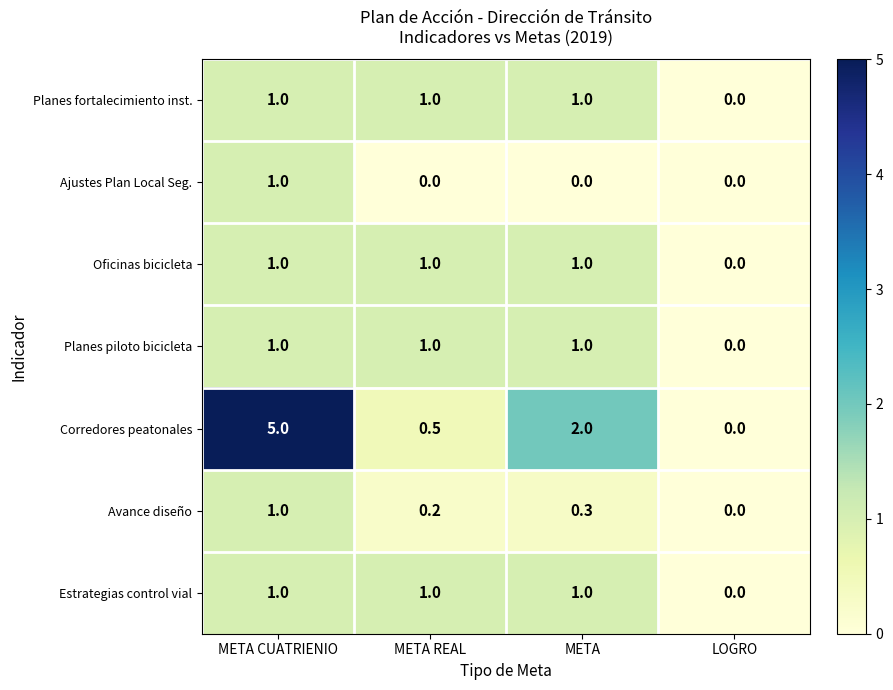

Read the Oficinas bicicleta value at META CUATRIENIO.

1.0